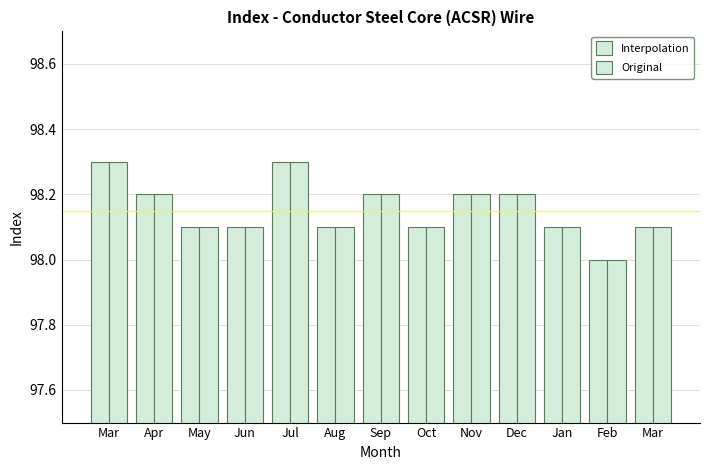

At which label is Interpolation closest to 98?

Feb